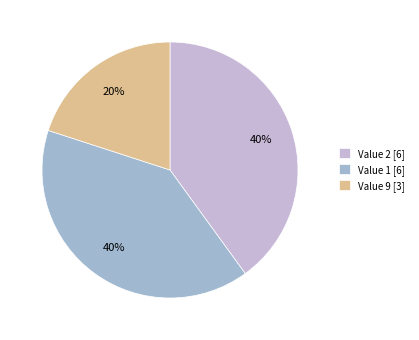

True or false: Value 9 [3] accounts for 20% of the total.

True